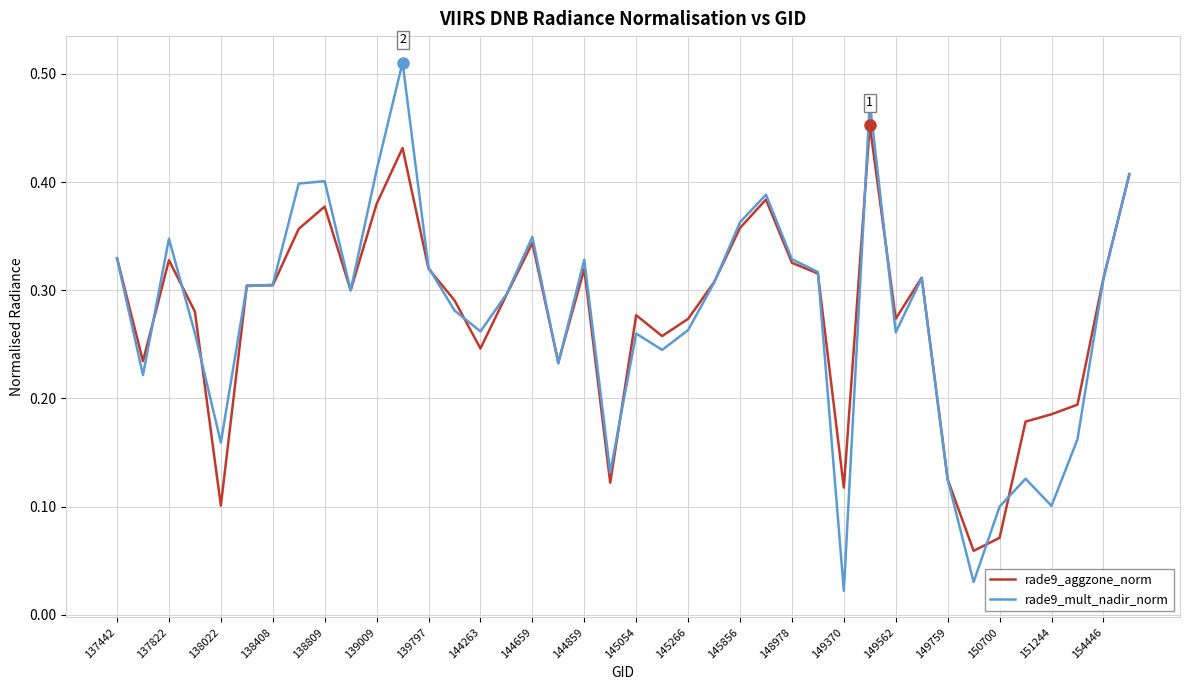

List the series in order of their peak value, lowest first.

rade9_aggzone_norm, rade9_mult_nadir_norm